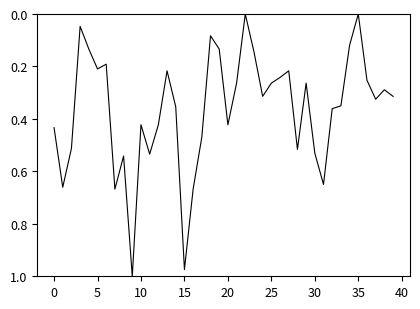

The value at 25 is 0.4. True or false?

False